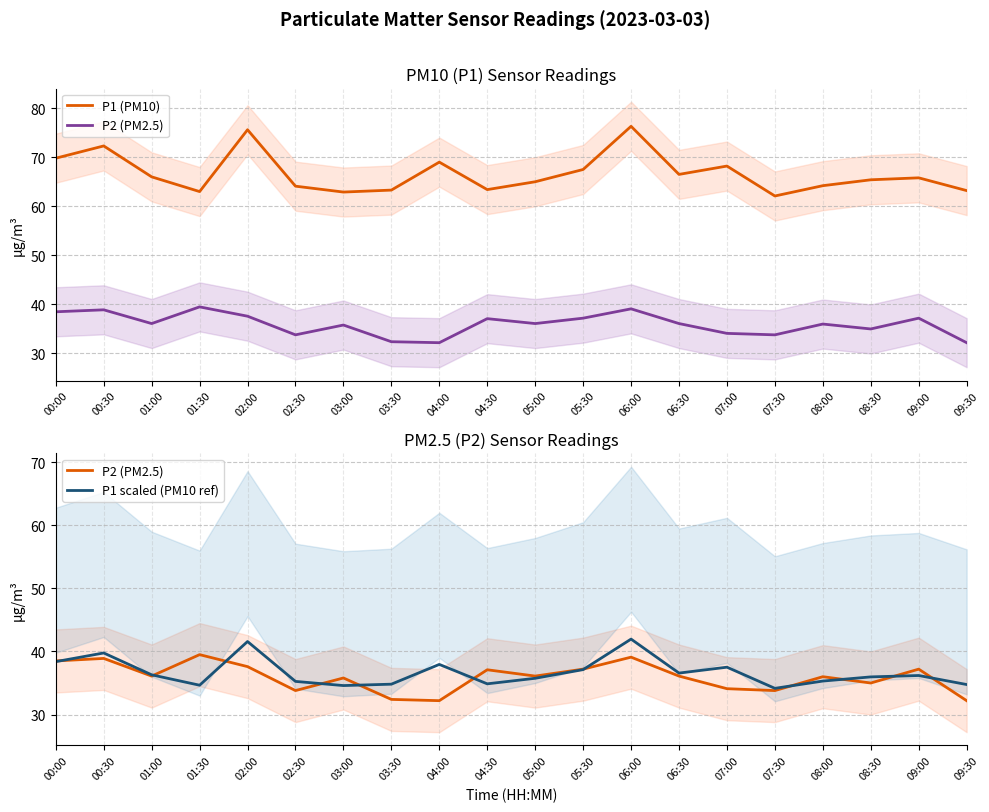

True or false: P1 scaled (PM10 ref) and P1 (PM10) cross at least once.

False